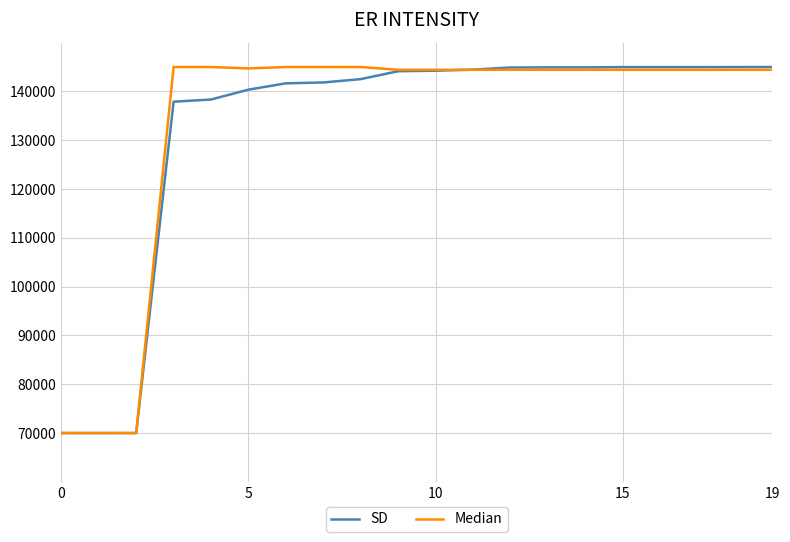

Is this an area chart (filled region under the line)?

No